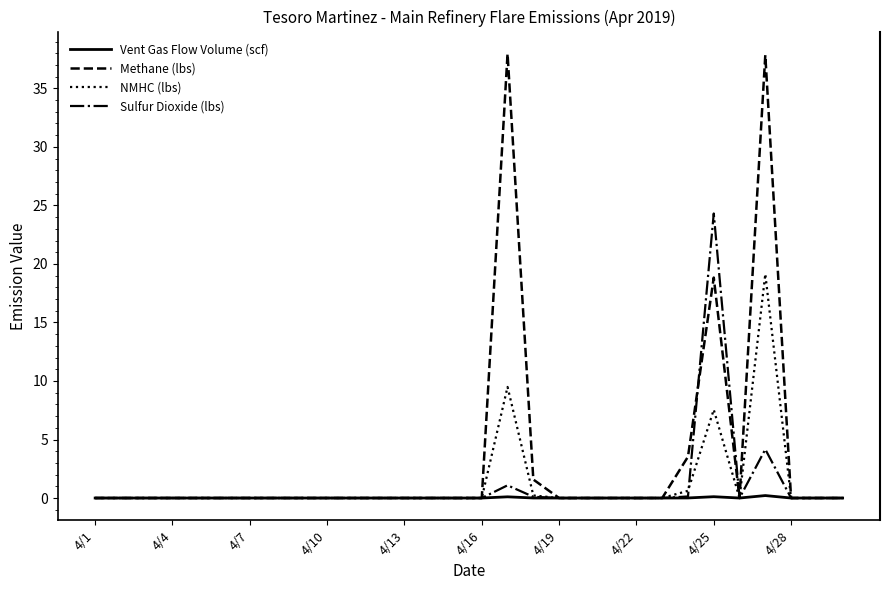

Which series has the largest range (max minus min)?

Methane (lbs)